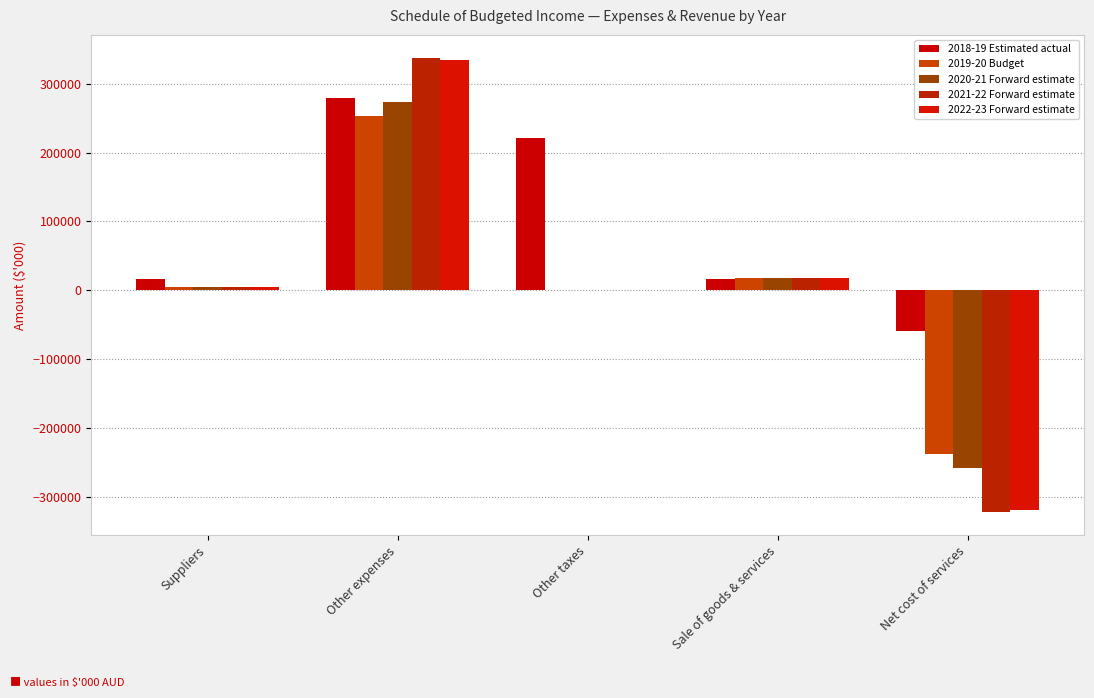

What is the value of the 2018-19 Estimated actual bar at the 3rd from the left?

220458